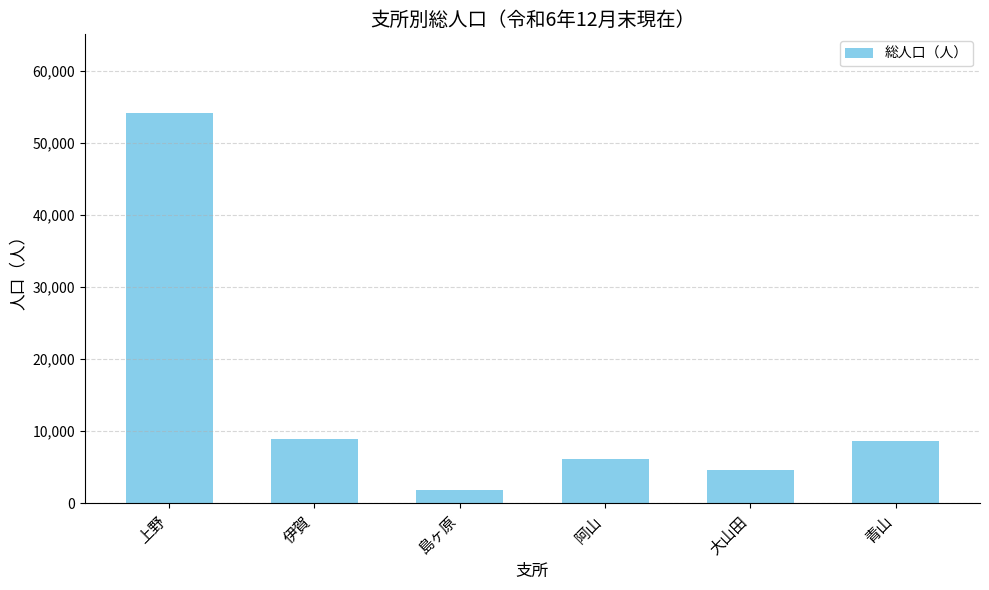

The value at 伊賀 is 5143. True or false?

False